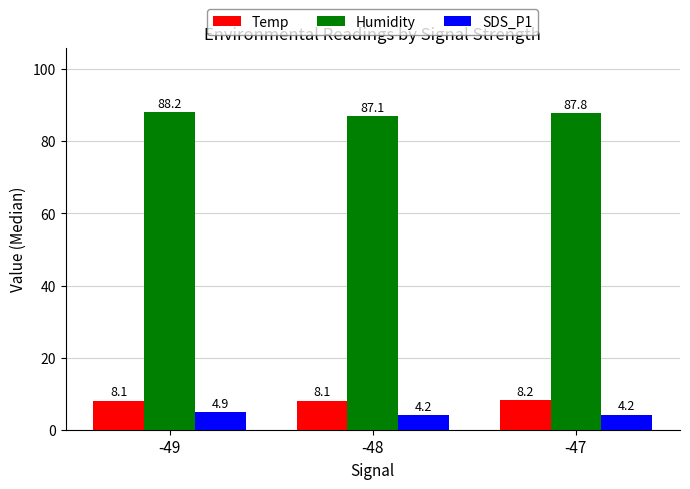

Rank the categories by Humidity value from lowest to highest.

-48, -47, -49